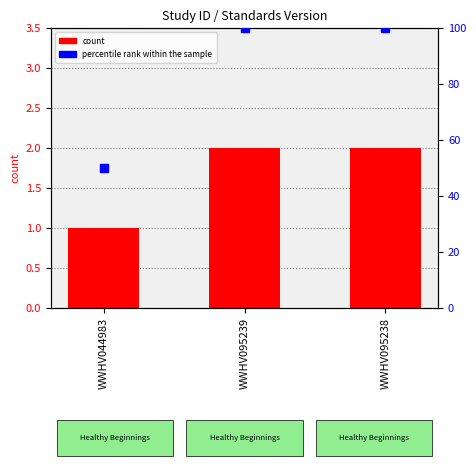

At how many categories does at least one series exceed 14?

3